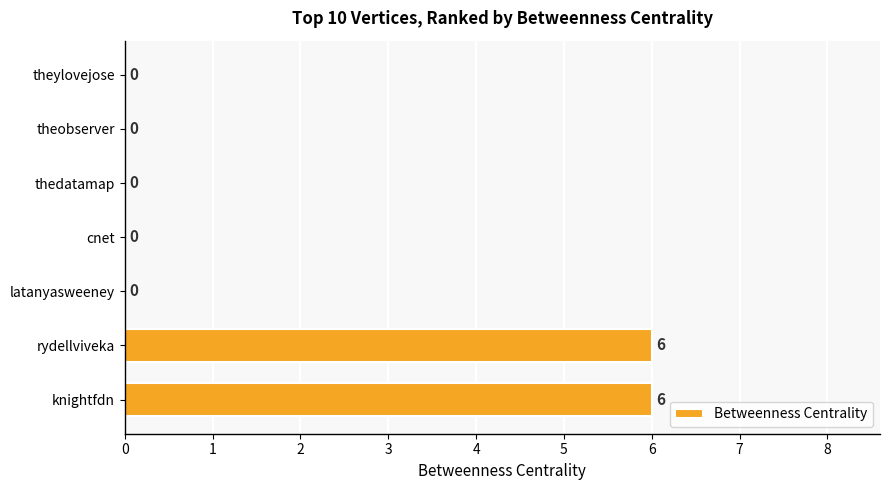

Reading bottom to top, transcribe all the data shown in this chart.

knightfdn=6	rydellviveka=6	latanyasweeney=0	cnet=0	thedatamap=0	theobserver=0	theylovejose=0